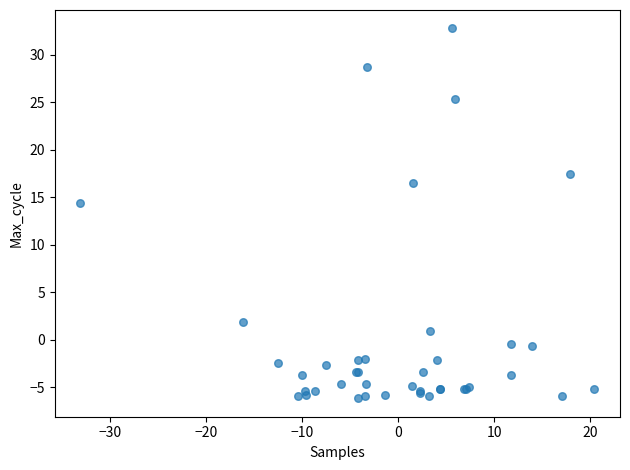

What Y value in the scatter plot is closest to 13?

14.3